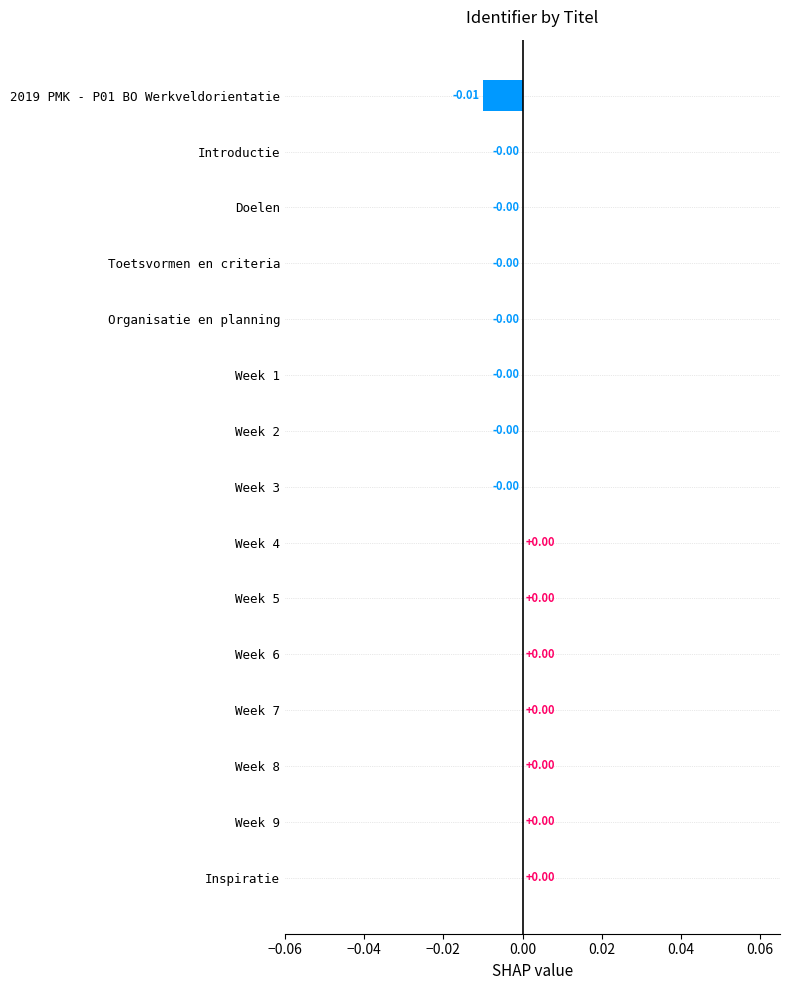

Between 2019 PMK - P01 BO Werkveldorientatie and Week 6, which is larger?

Week 6